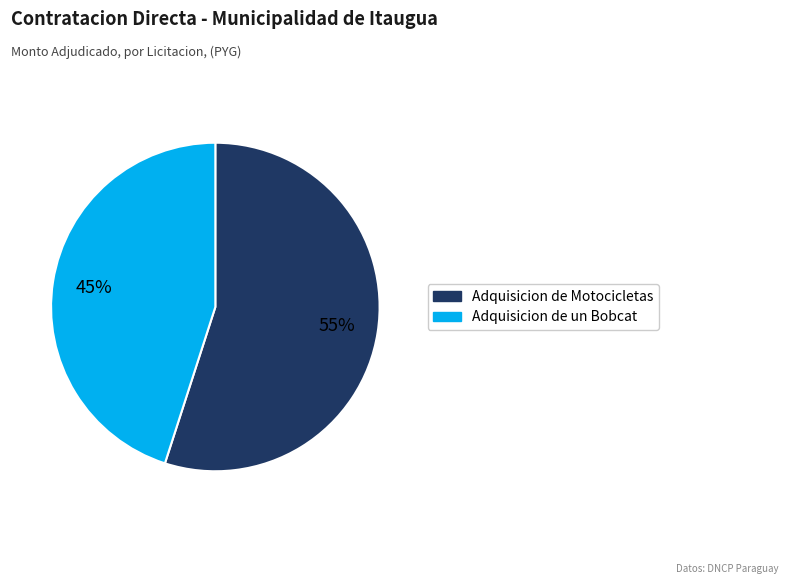

Which slice is the largest?

Adquisicion de Motocicletas